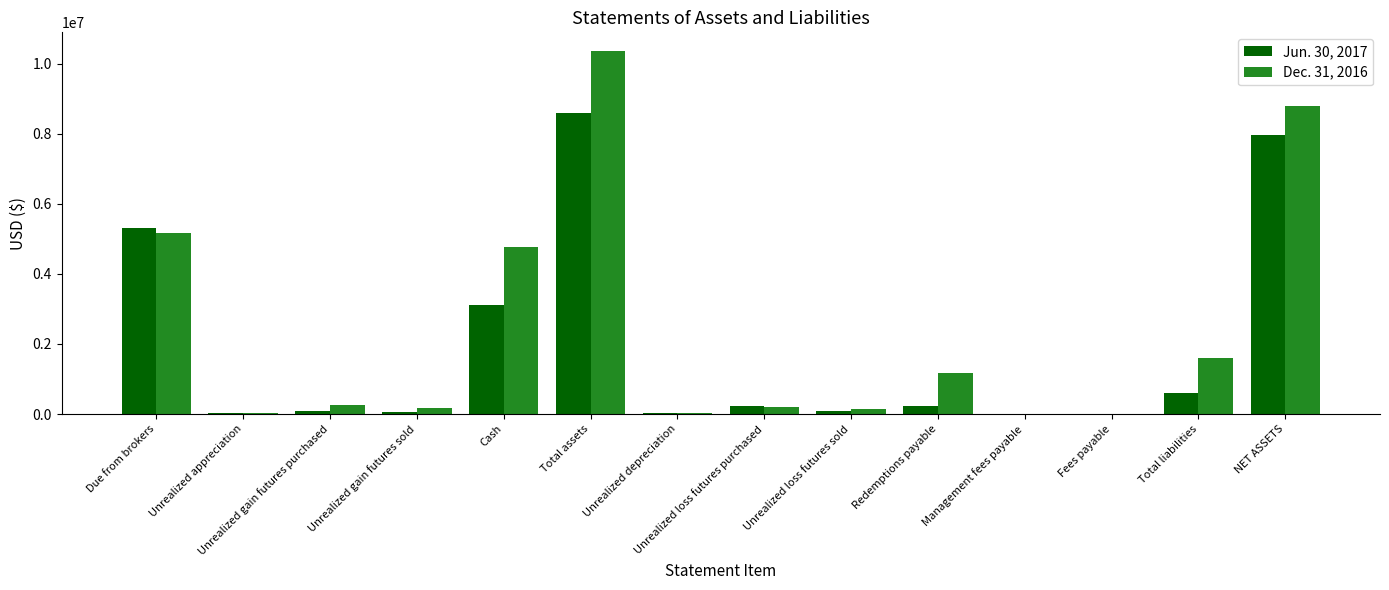

How many series are shown in this chart?

2